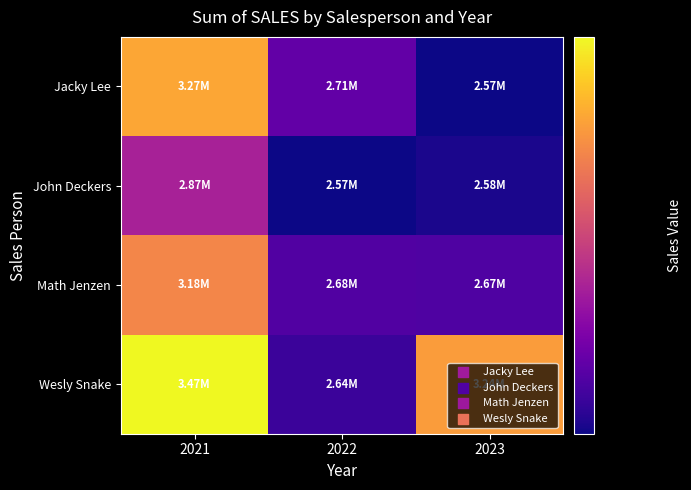

Reading left to right, extract all data points from this chart.

Jacky Lee: 2021=3267563	2022=2711156	2023=2566978
John Deckers: 2021=2868628	2022=2569892	2023=2584865
Math Jenzen: 2021=3180753	2022=2675496	2023=2674096
Wesly Snake: 2021=3473049	2022=2635979	2023=3240921